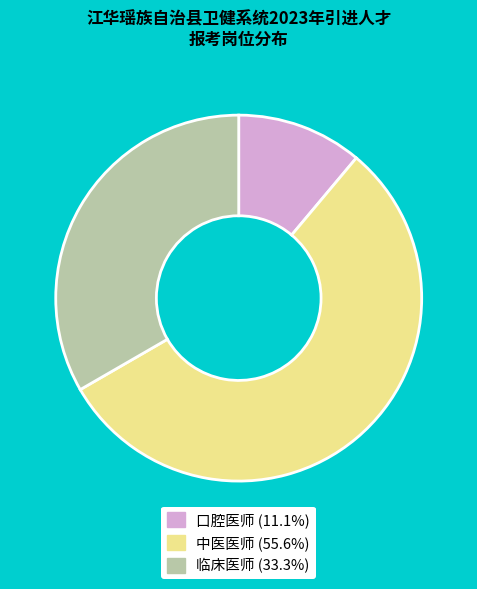

Is it true that 口腔医师 is 4% of the pie?

False